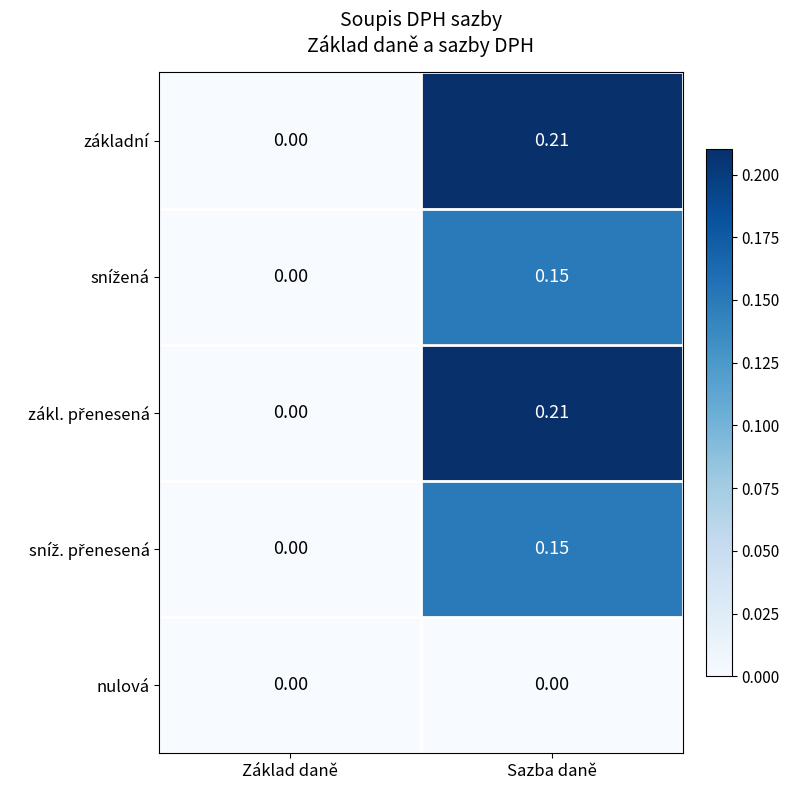

At which category is the sum across all series the highest?

Sazba daně